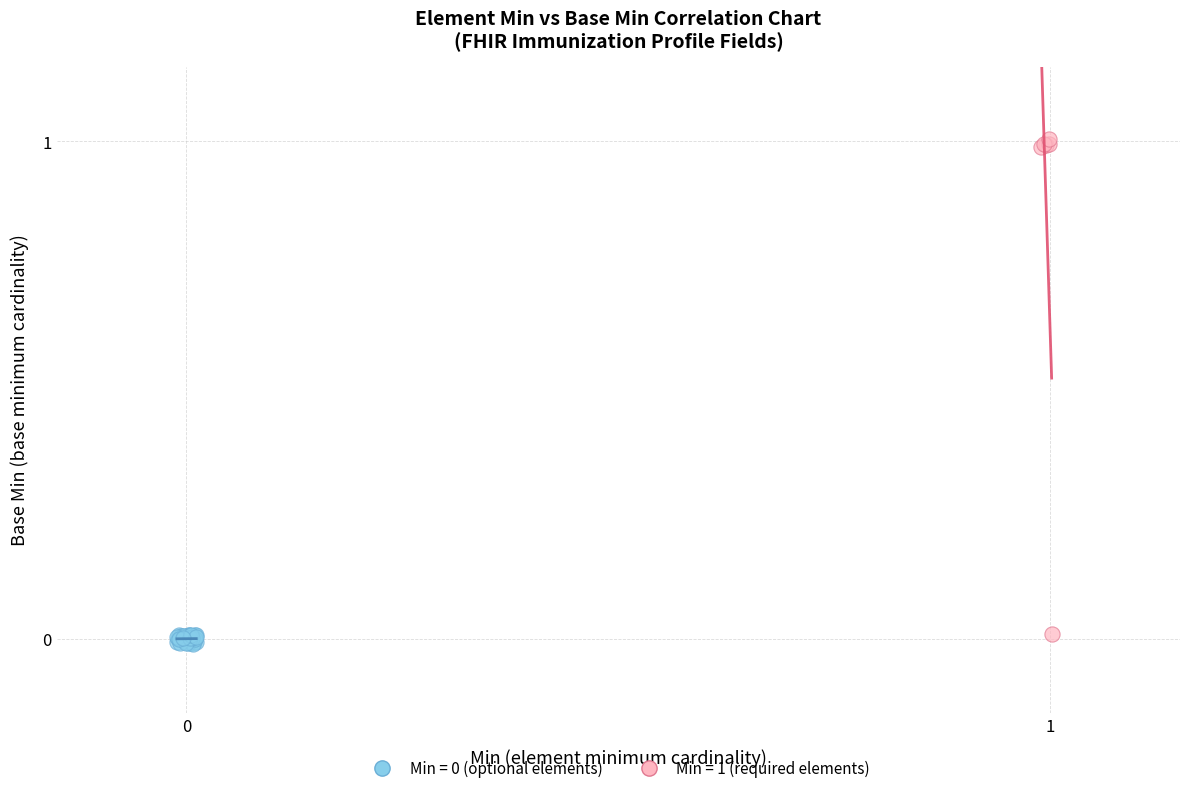

Which series has the largest Y range (max minus min)?

Min = 1 (required elements)